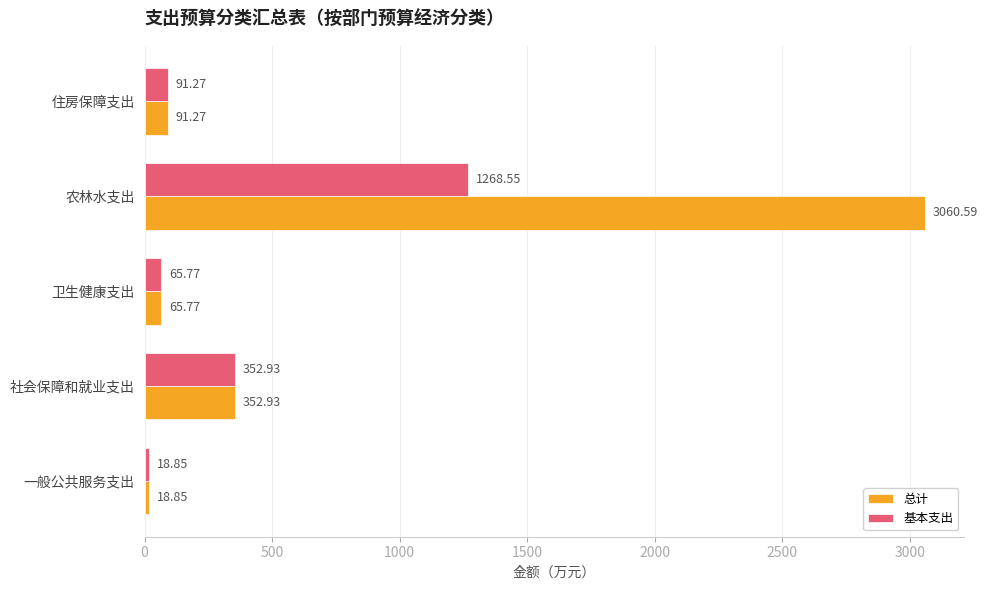

Rank the series by their average value, from highest to lowest.

总计, 基本支出